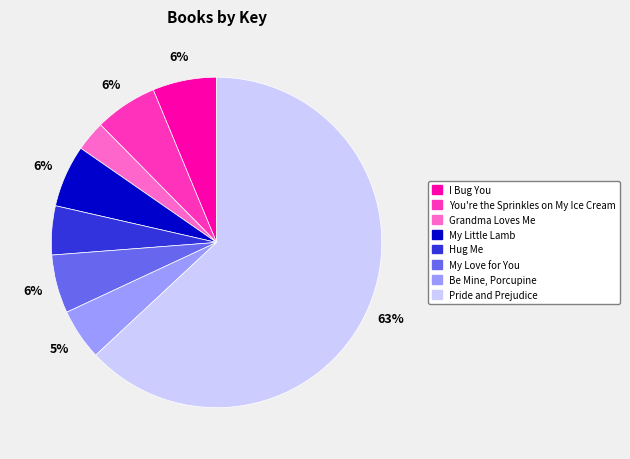

Does Pride and Prejudice represent more than half of the total?

Yes